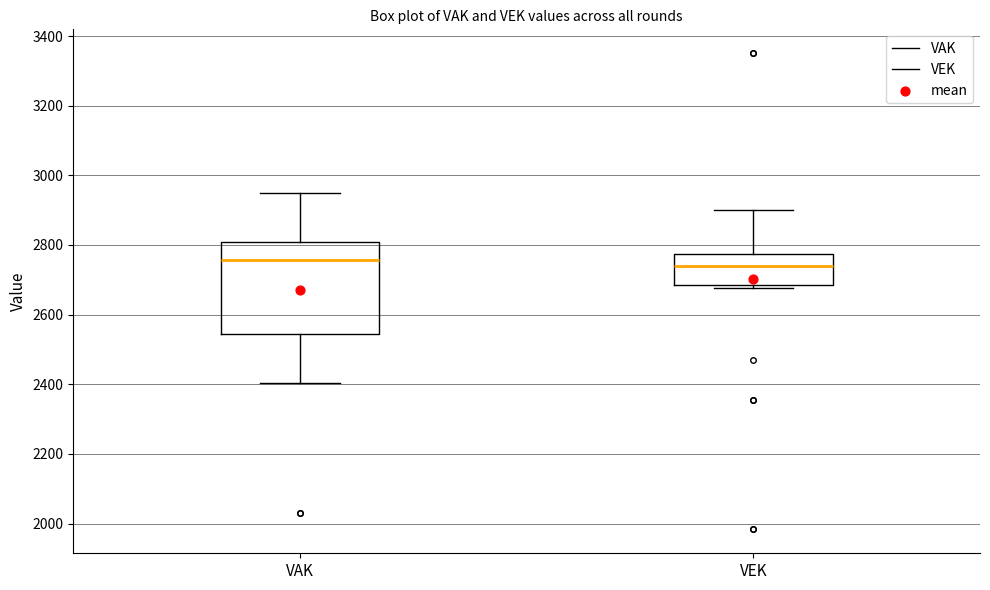

Reading left to right, read every box against the y-axis: the position of its median line, the range the box covers, and the ends of its whiskers. The values are not printed on the chart, so give them approximately, as read against the axis.

VAK: median 2760, box 2540 to 2800, whiskers 2400 to 2940
VEK: median 2740, box 2680 to 2780, whiskers 2680 (just below the box's lower edge) to 2900